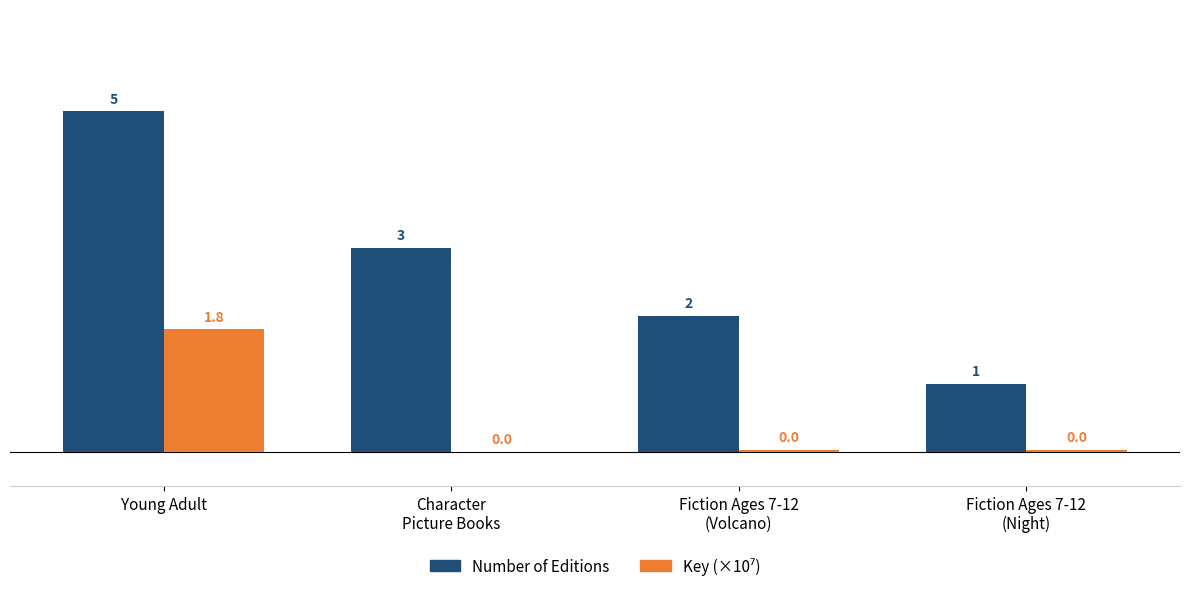

Where does the Number of Editions series first go above 3?

Young Adult